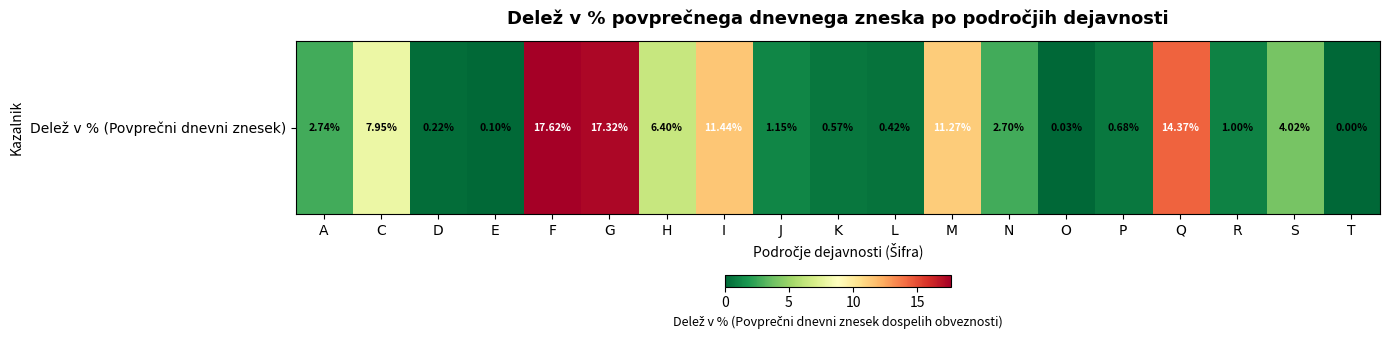

What value does the data have at N?

2.7